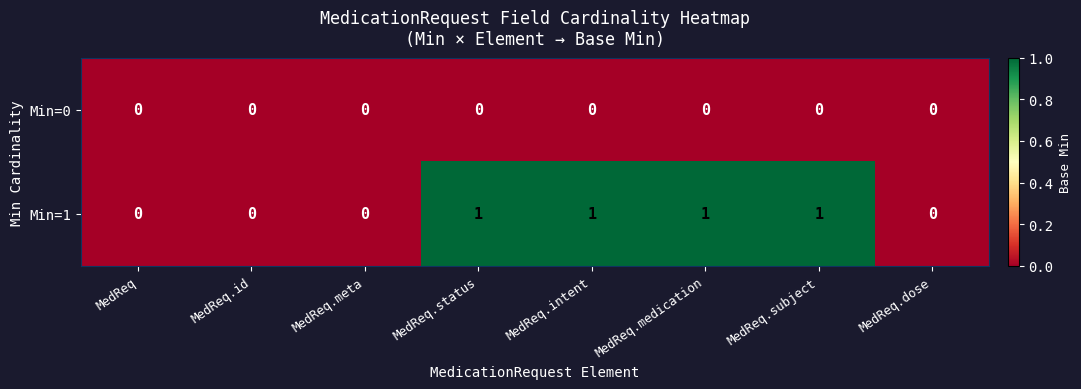

True or false: Min=1 has a value of 1 at MedReq.intent.

True